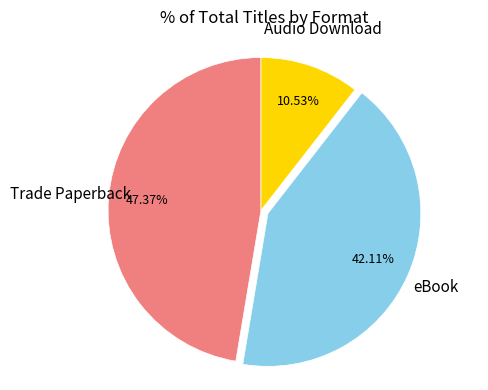

Is the sum of Audio Download and eBook greater than half?

Yes